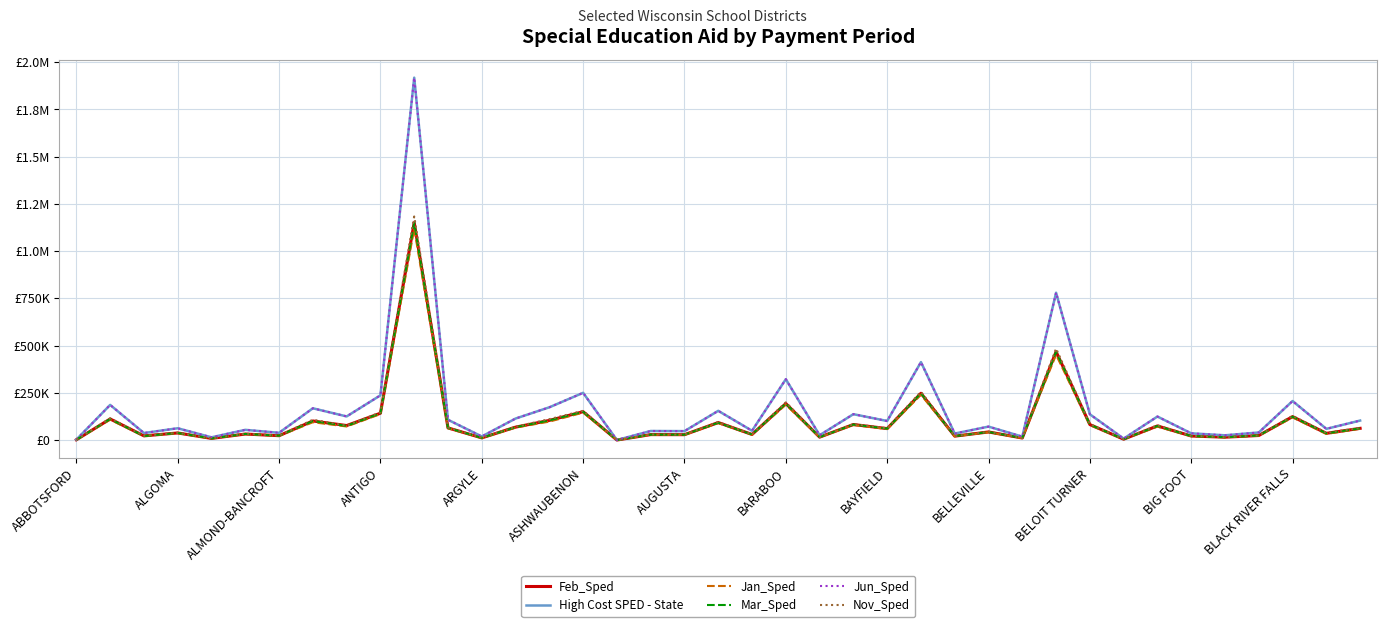

Does the chart have visible grid lines?

Yes